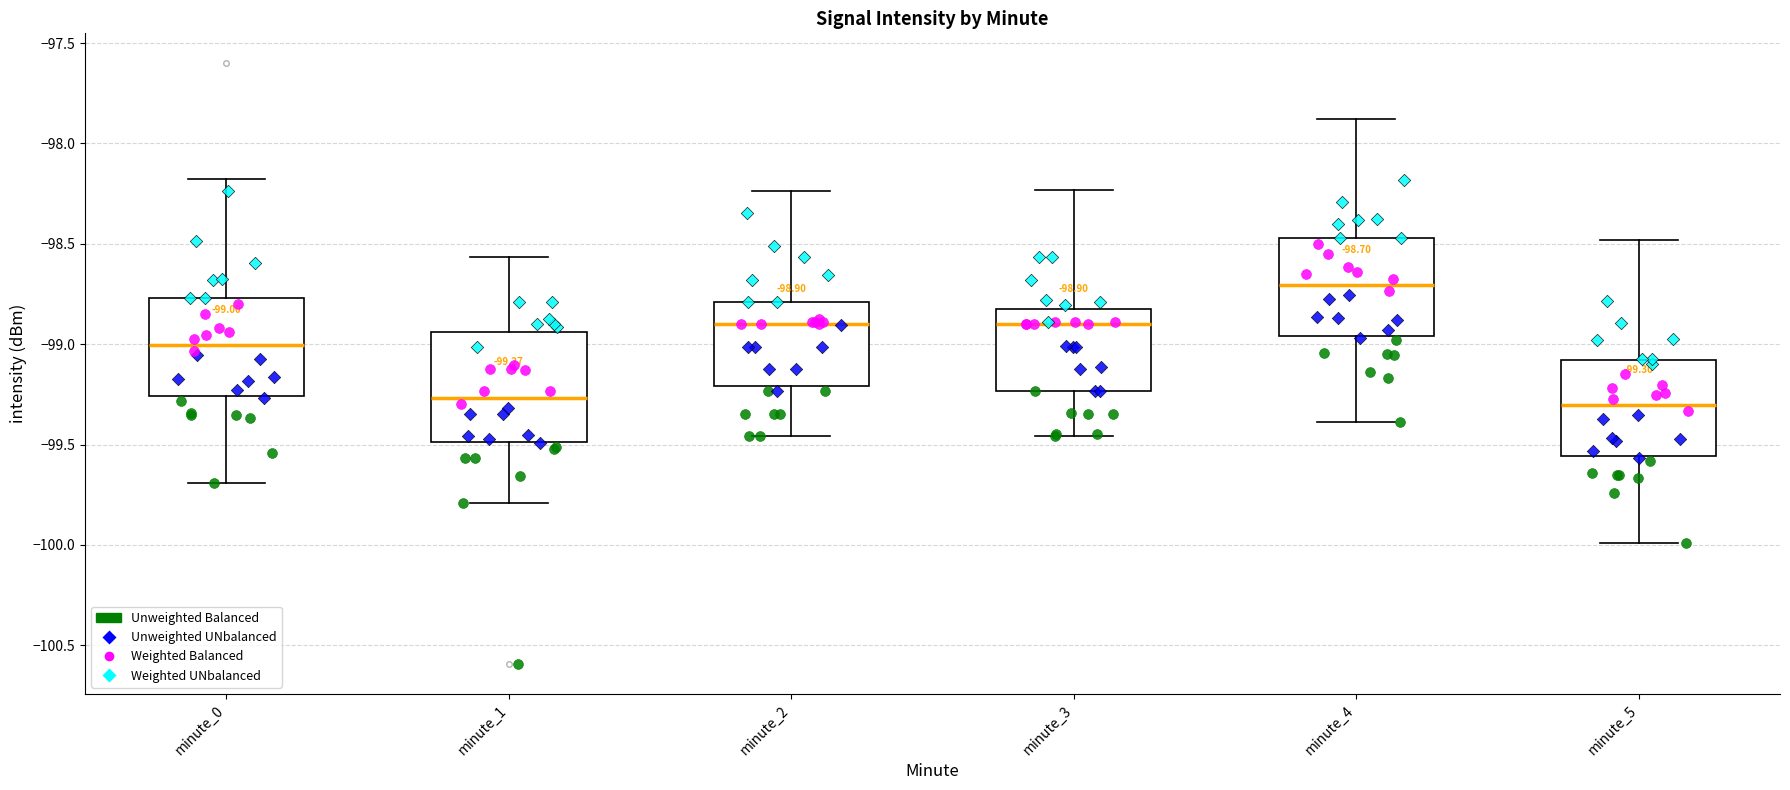

Which box is the tallest, from its lower edge to its upper edge?

minute_1